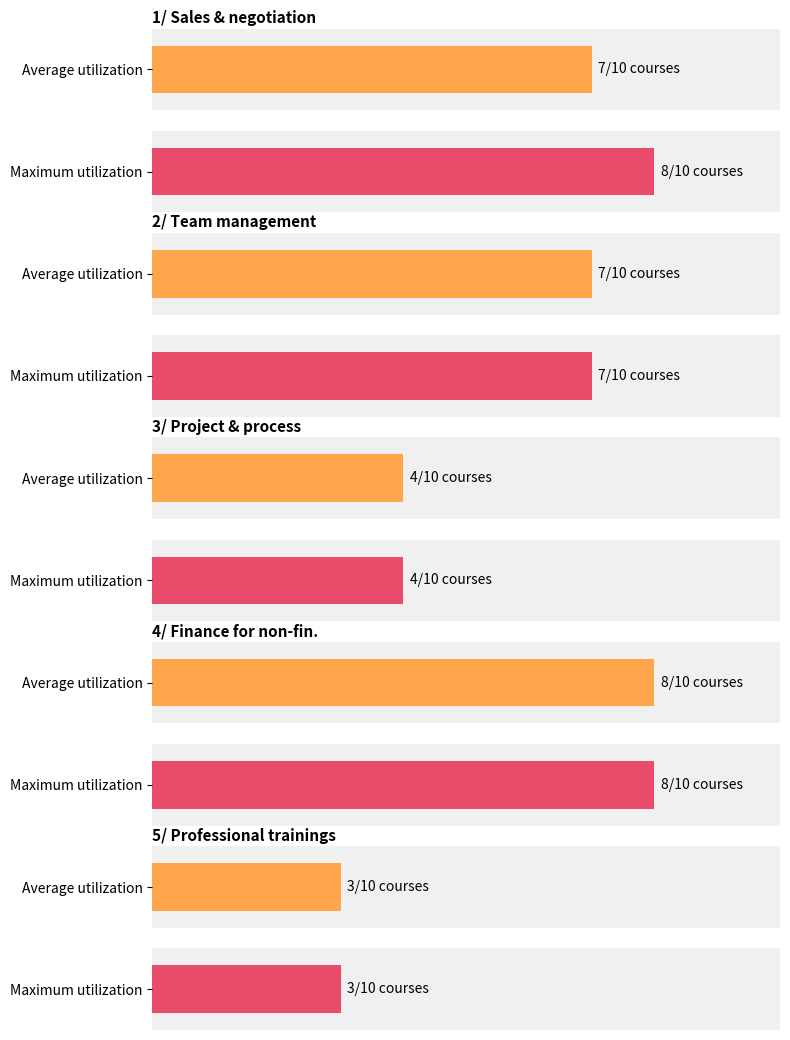

What is the approximate value at 4/ Finance for non-financial managers?

8